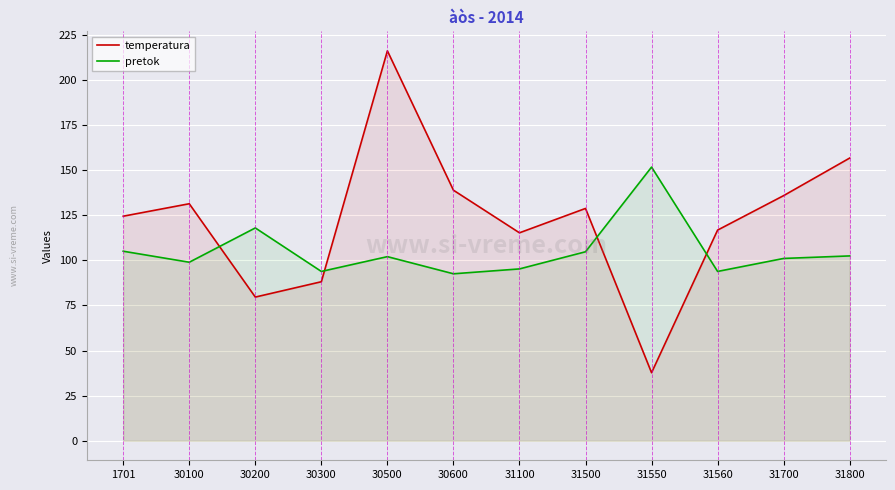

The pretok series shows 49.6 at 31800. True or false?

False